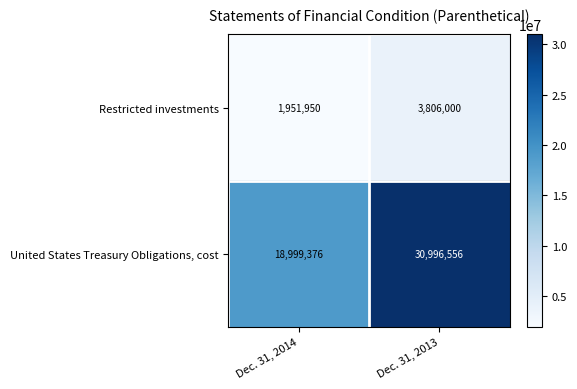

Which series has the widest spread of values?

United States Treasury Obligations, cost